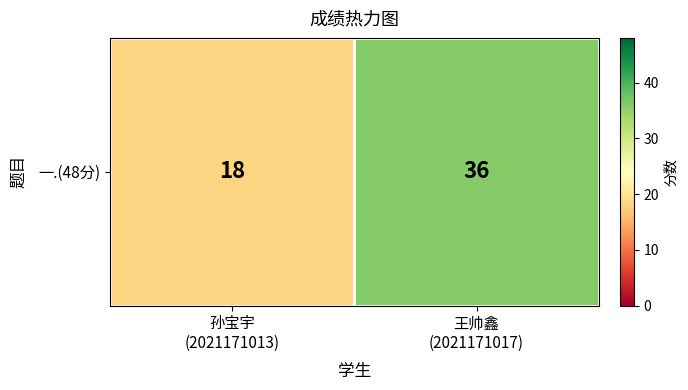

The value at 王帅鑫
(2021171017) is 36. True or false?

True